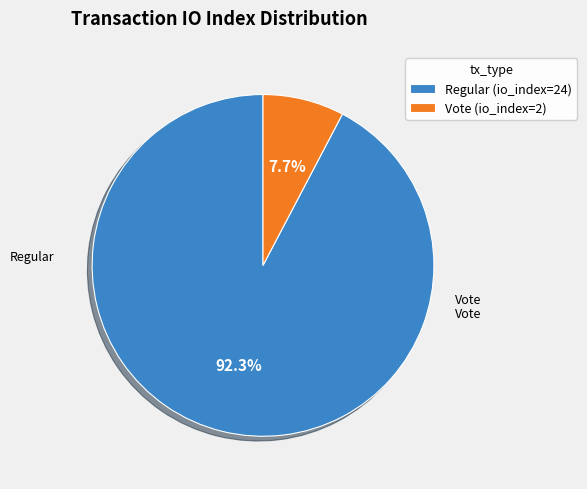

True or false: Vote (io_index=2) accounts for 1% of the total.

False